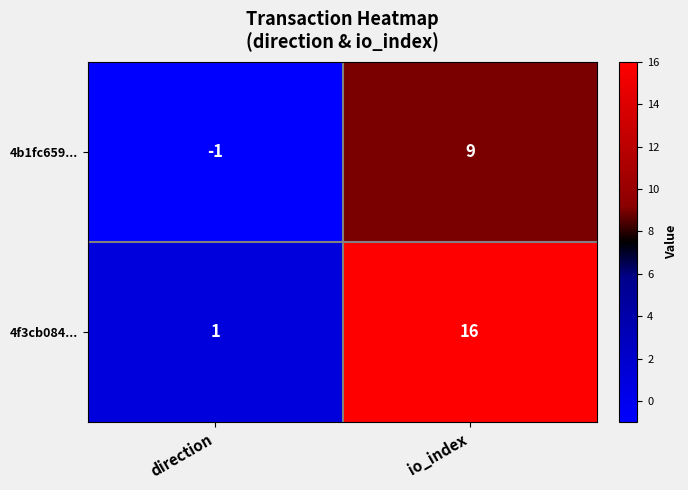

What is the approximate value of 4b1fc659... at io_index?

9